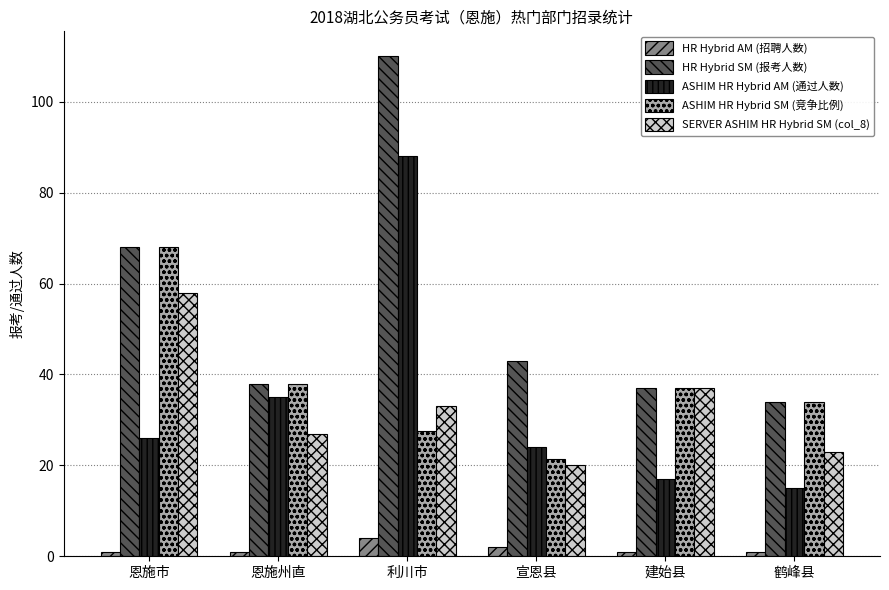

The value of SERVER ASHIM HR Hybrid SM (col_8) at 恩施州直 is 27.0. True or false?

True